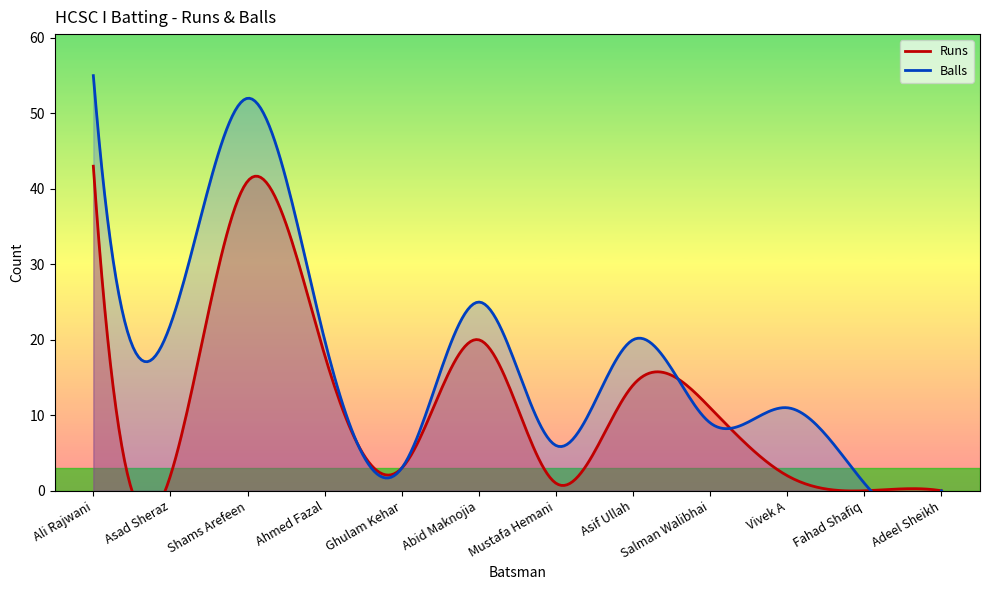

How many data points in Balls are above 20?

4